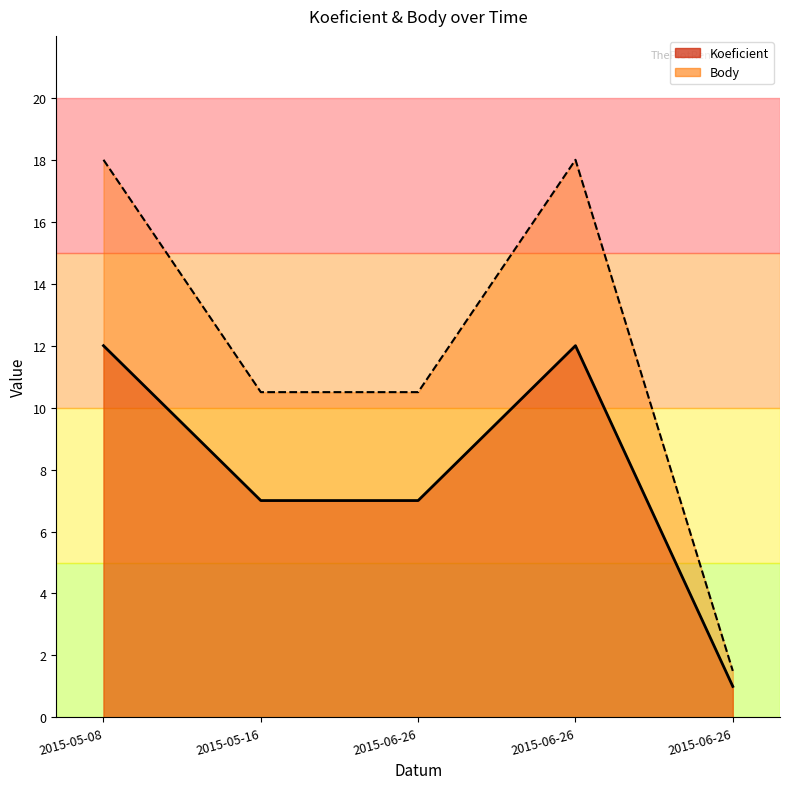

True or false: Body and Koeficient cross at least once.

False